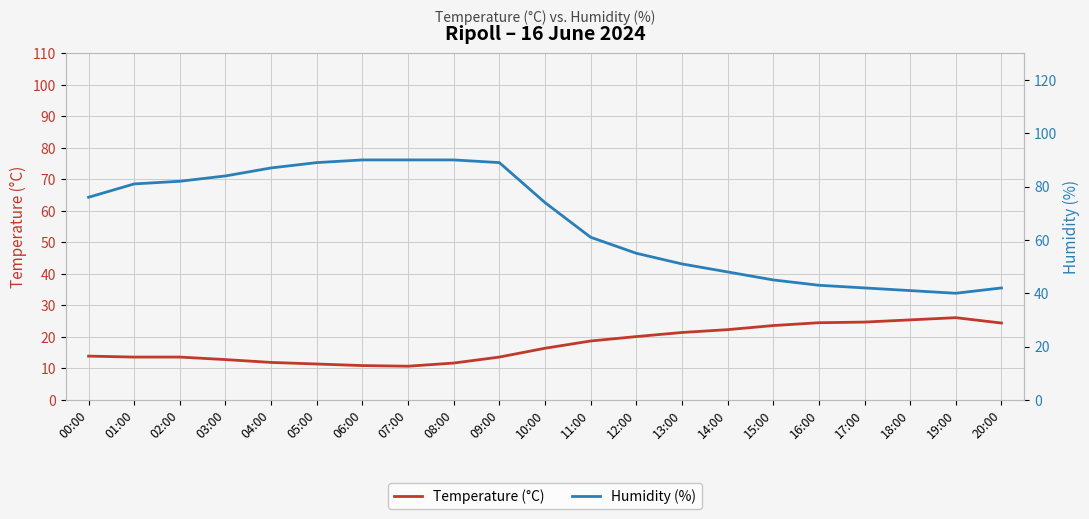

List the series in order of their overall mean, highest first.

Humidity (%), Temperature (°C)